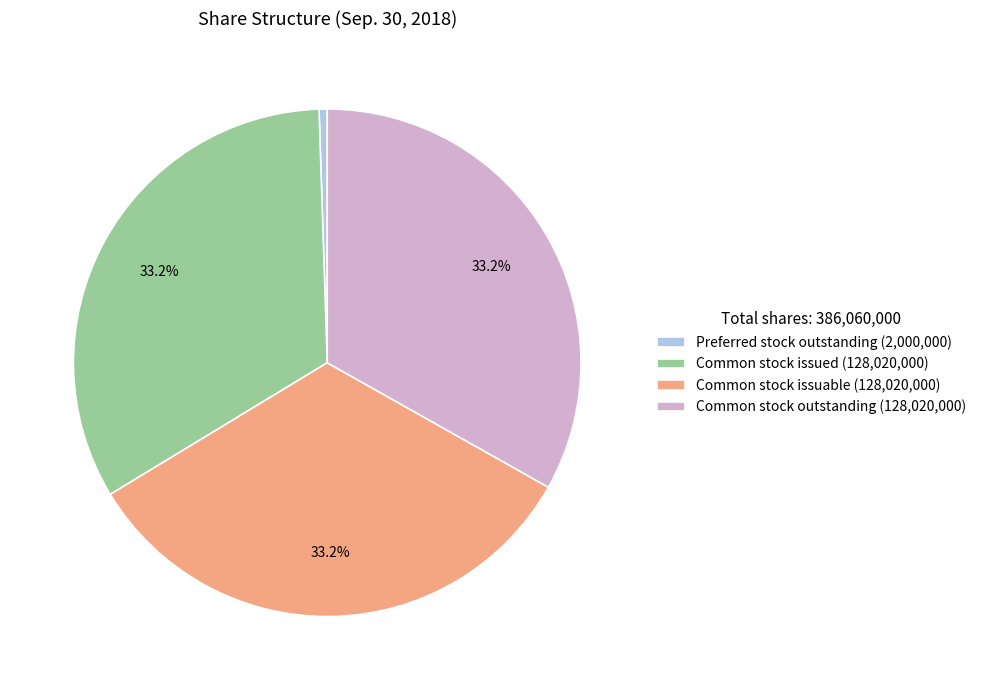

To the nearest percent, what portion does Common stock outstanding represent?

33%